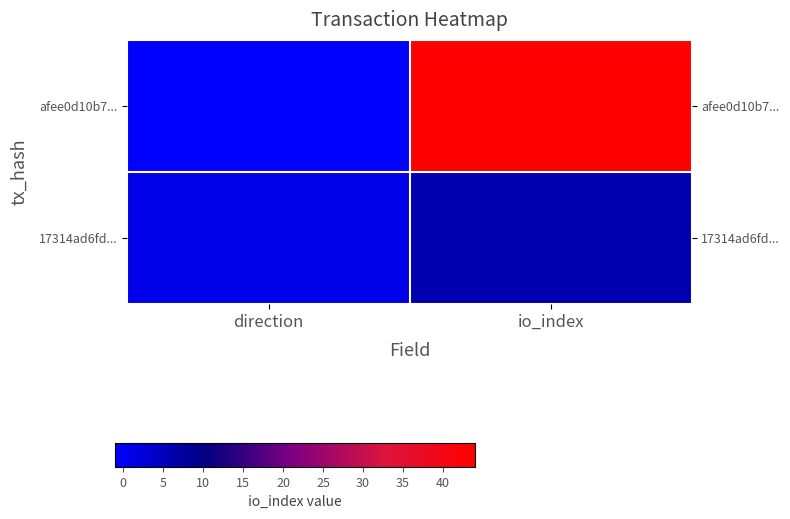

How many positive values does the afee0d10b7... series have?

1